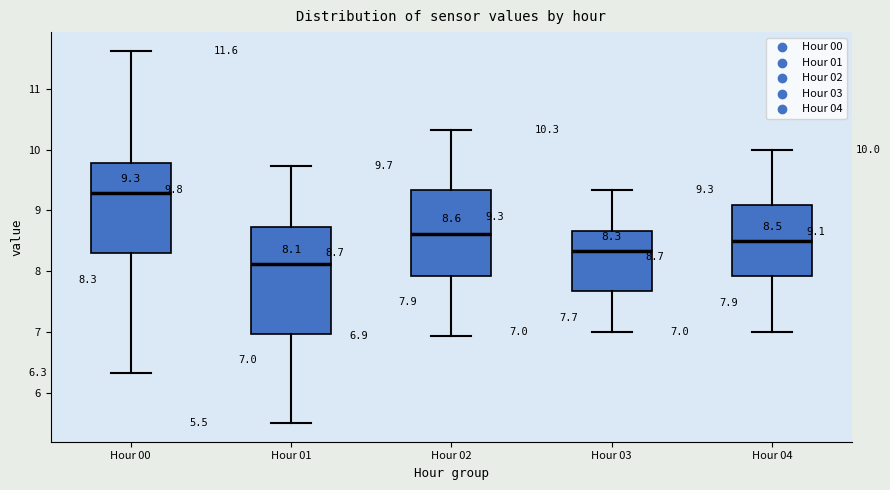

Which box's median line is the highest?

Hour 00